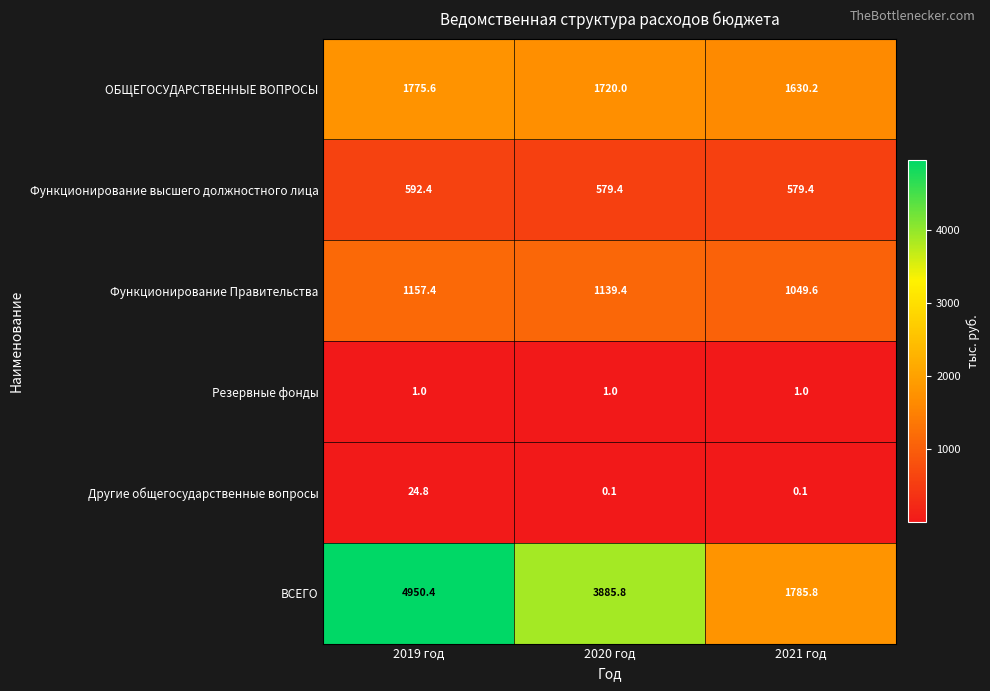

How many data points does each series have?

3